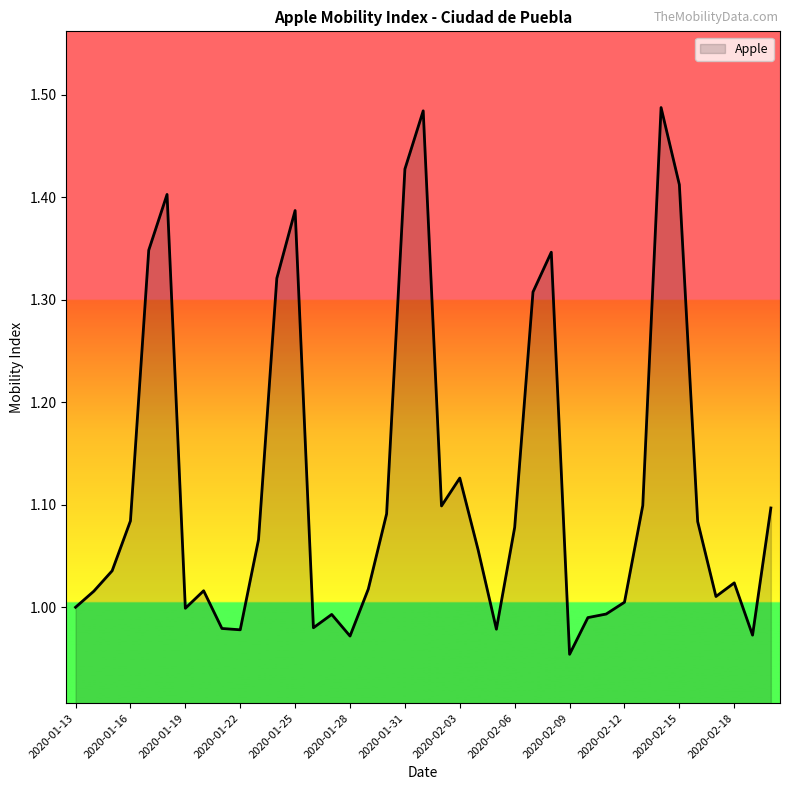

What is the difference between the second highest and second lowest values?

0.5